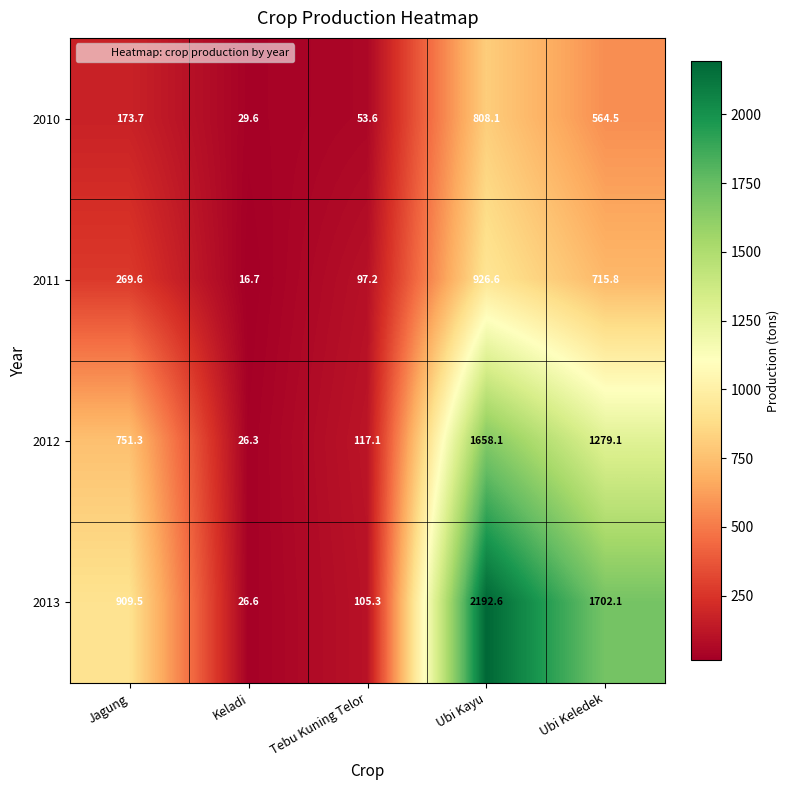

Which series has the widest spread of values?

2013